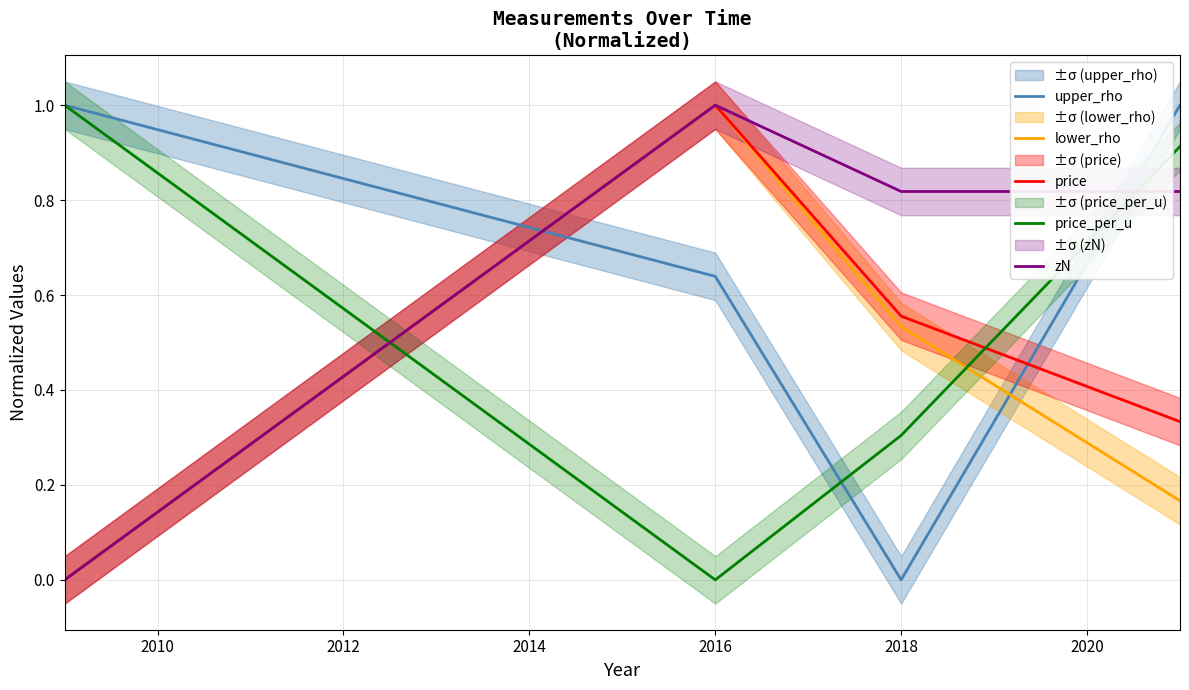

What is the value of the price_per_u point at the 4th from the left?

0.9